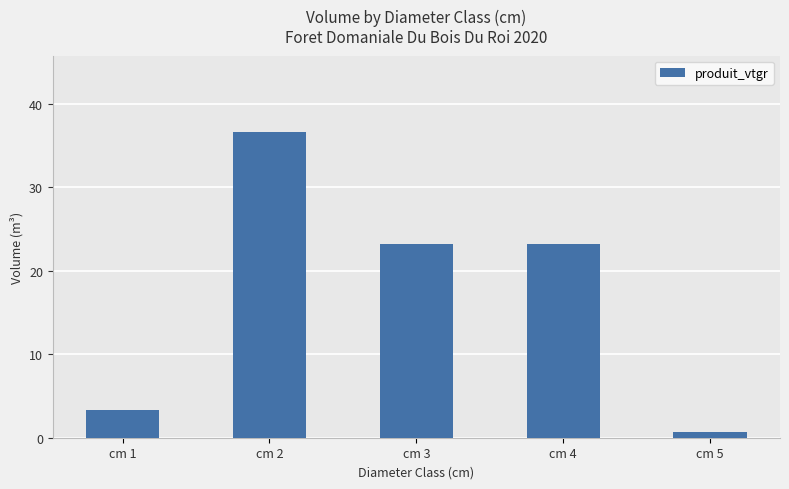

Are the bars grouped side by side (vs. stacked)?

No